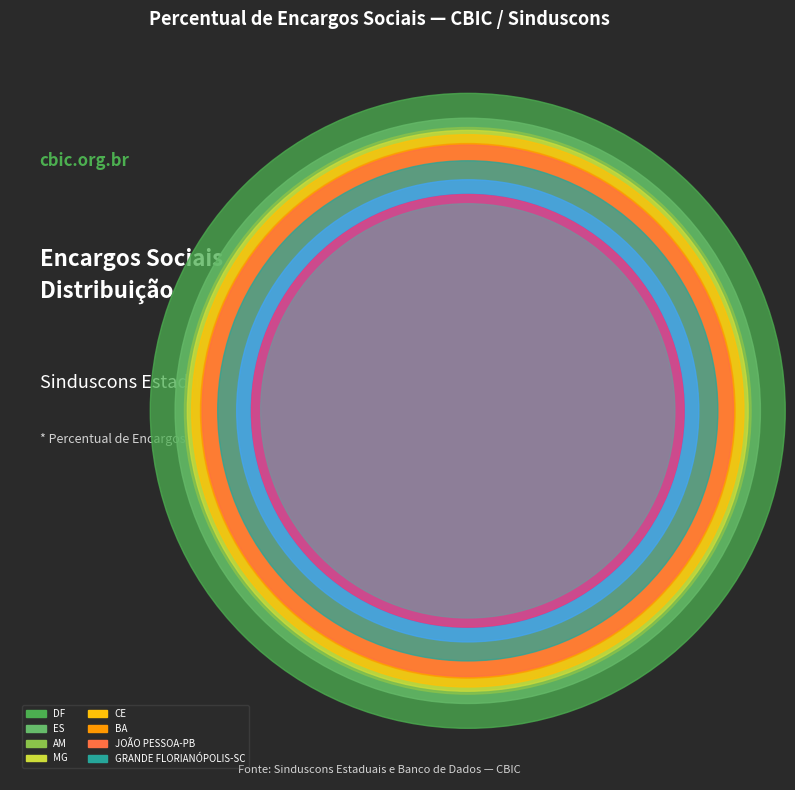

To the nearest percent, what is the difference between the largest and smallest slice percentages?

5%